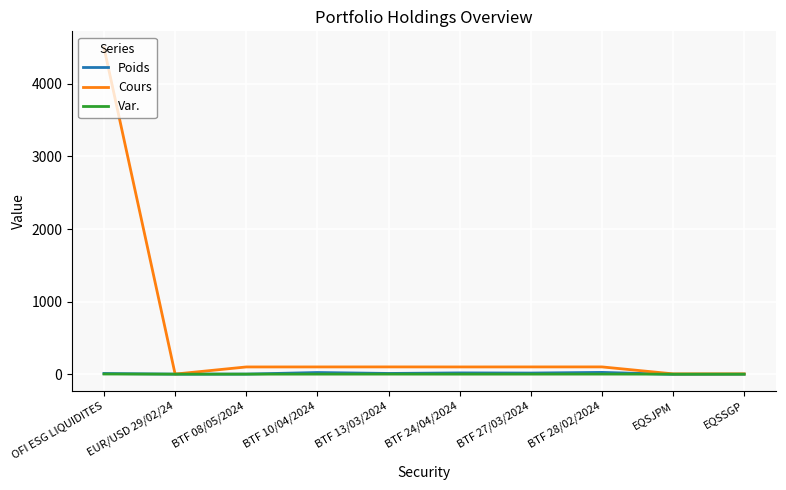

Which category has the highest value across all series?

OFI ESG LIQUIDITES